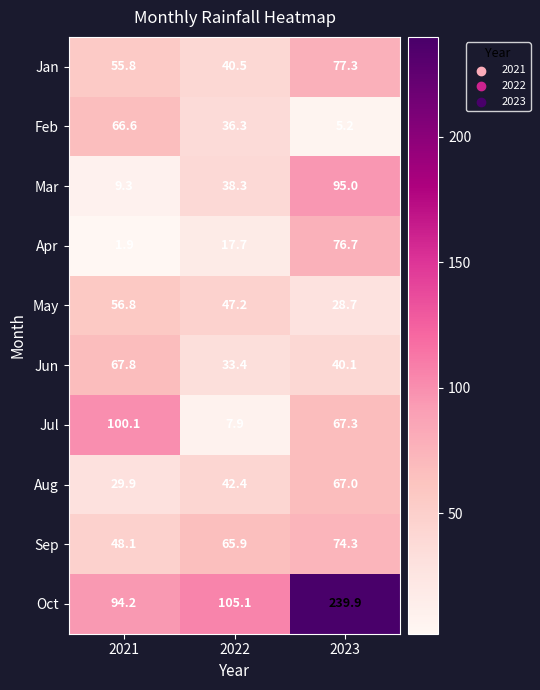

Rank the series by their maximum value, from lowest to highest.

May, Feb, Aug, Jun, Sep, Apr, Jan, Mar, Jul, Oct